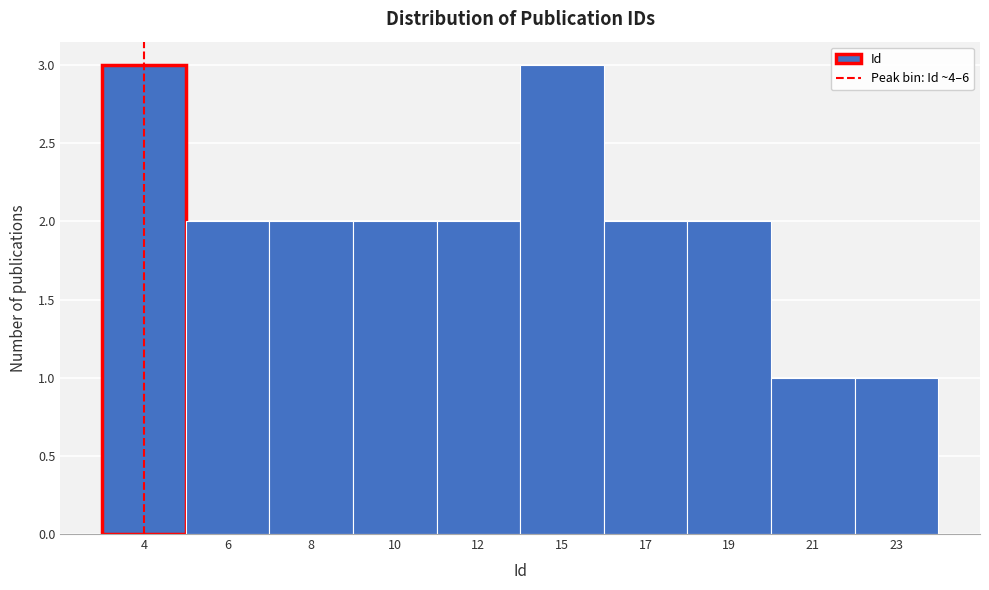

Reading right to left, extract all data points from this chart.

1	1	2	2	3	2	2	2	2	3